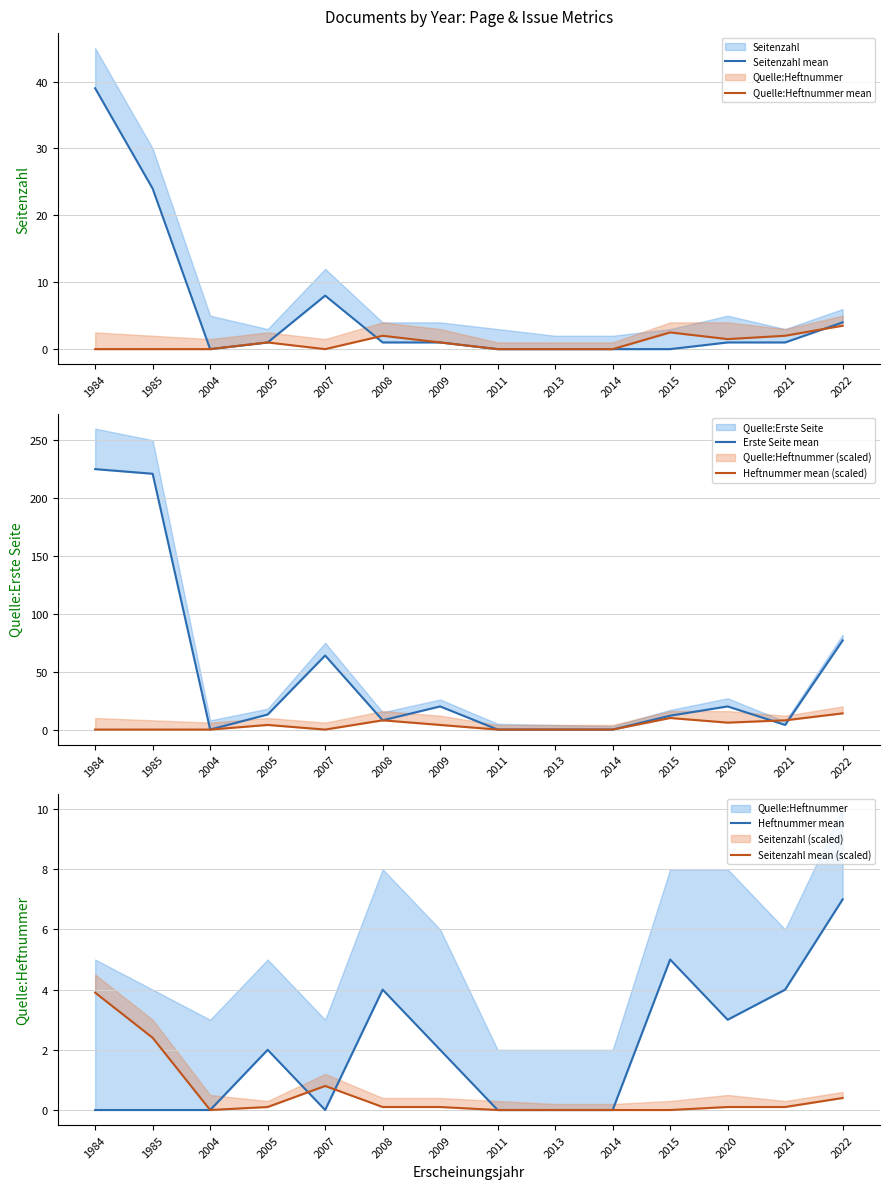

Rank the categories by Heftnummer mean value from highest to lowest.

2022, 2015, 2008, 2021, 2020, 2005, 2009, 1984, 1985, 2004, 2007, 2011, 2013, 2014